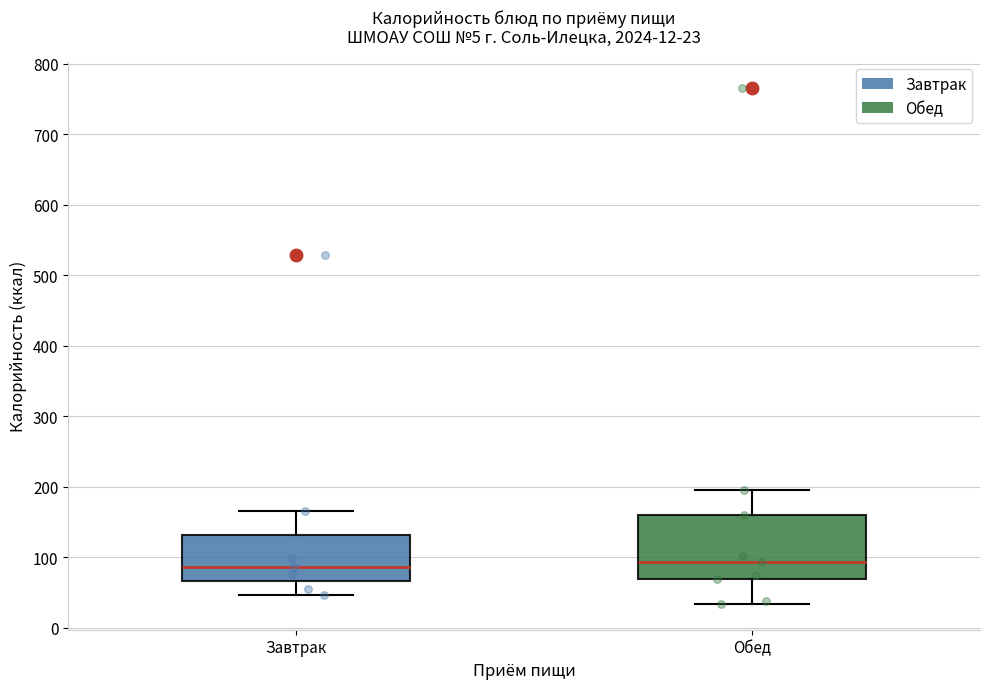

Comparing the boxes themselves (not the whiskers), which one is the tallest?

Обед